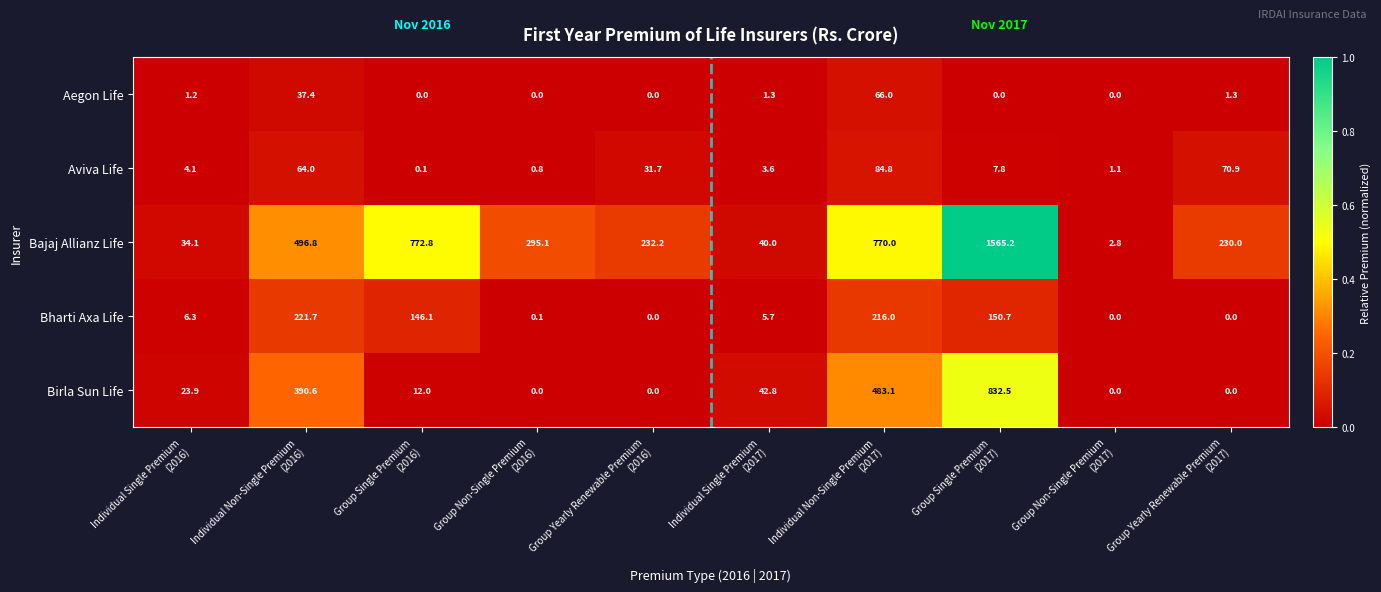

Rank the series by their maximum value, from highest to lowest.

Bajaj Allianz Life, Birla Sun Life, Bharti Axa Life, Aviva Life, Aegon Life